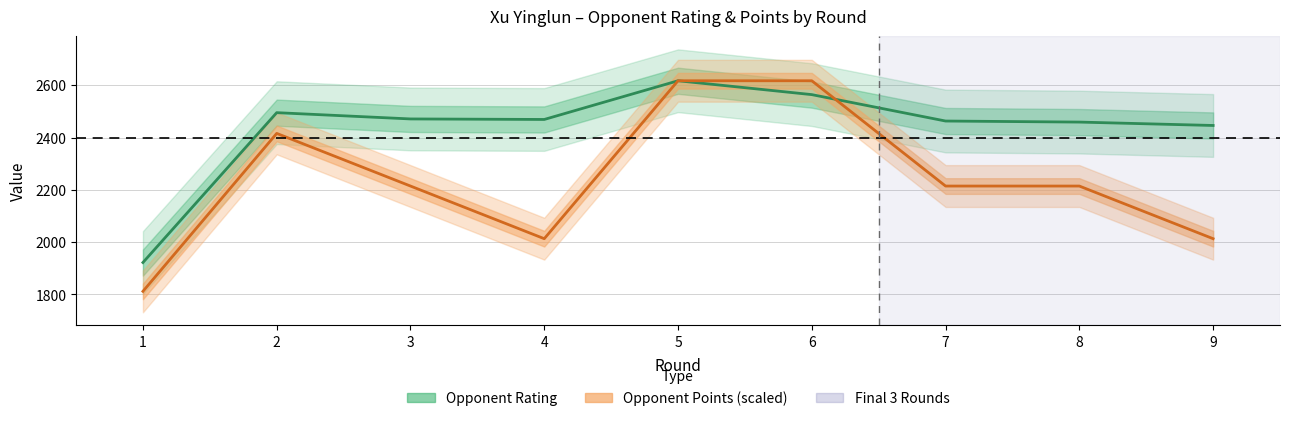

Which series has the largest total across all categories?

Opponent Rating